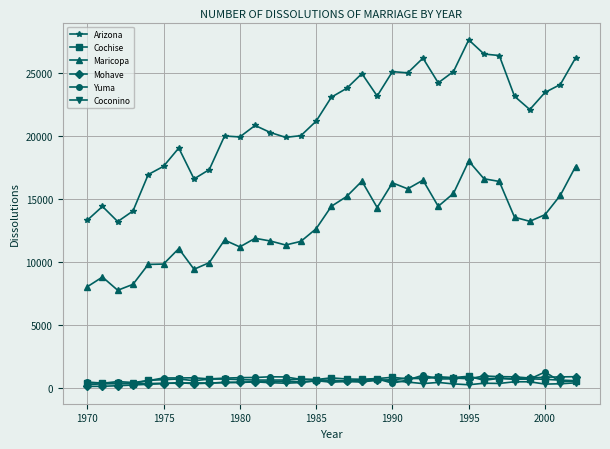

How many data points does each series have?

33